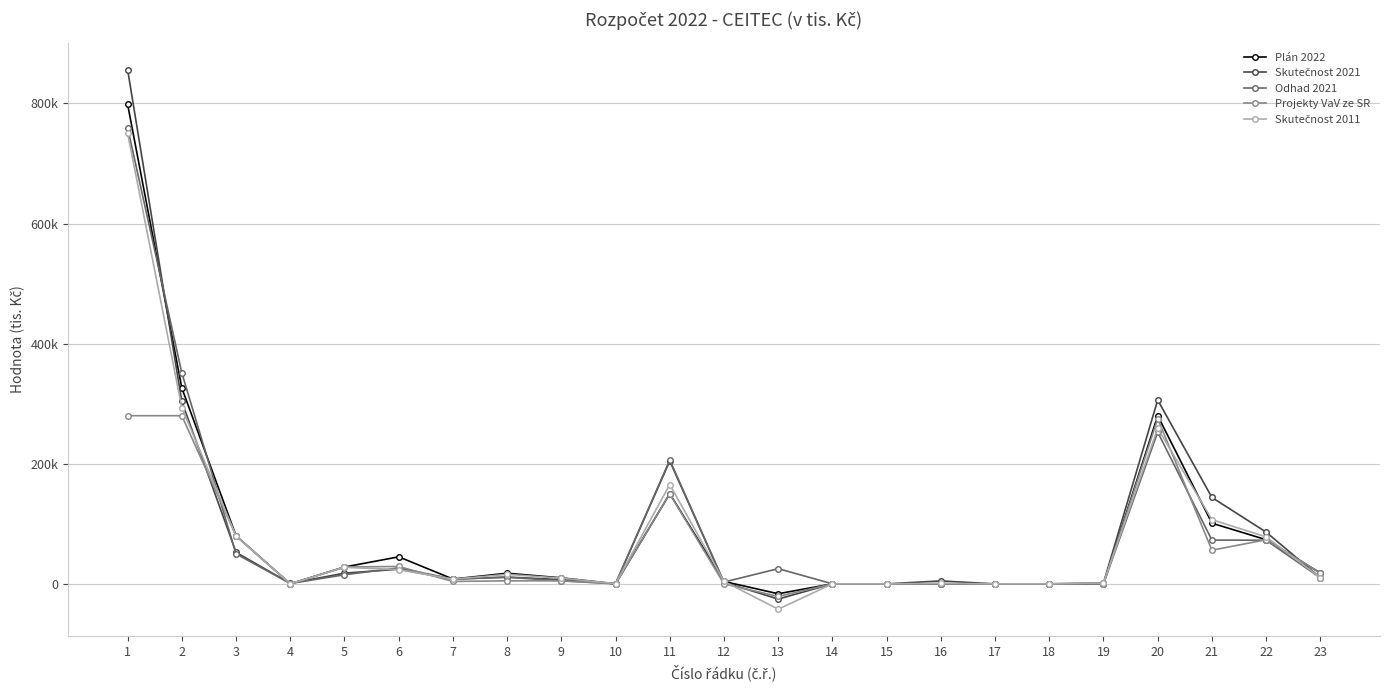

True or false: Plán 2022 and Projekty VaV ze SR cross at least once.

False